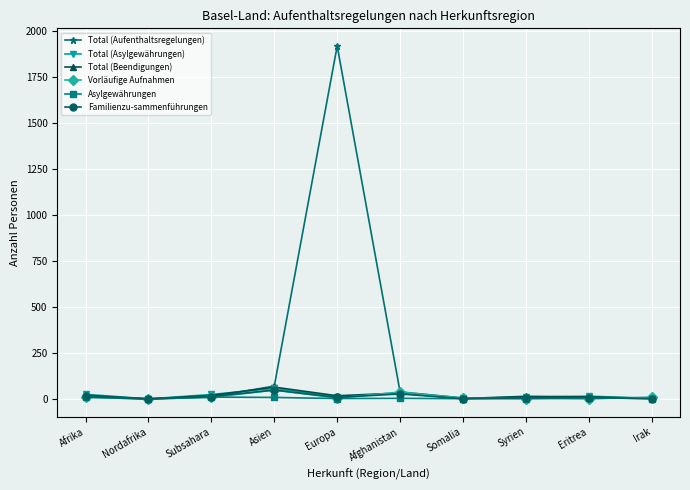

What is the spread (max minus min) of values at Subsahara?

16